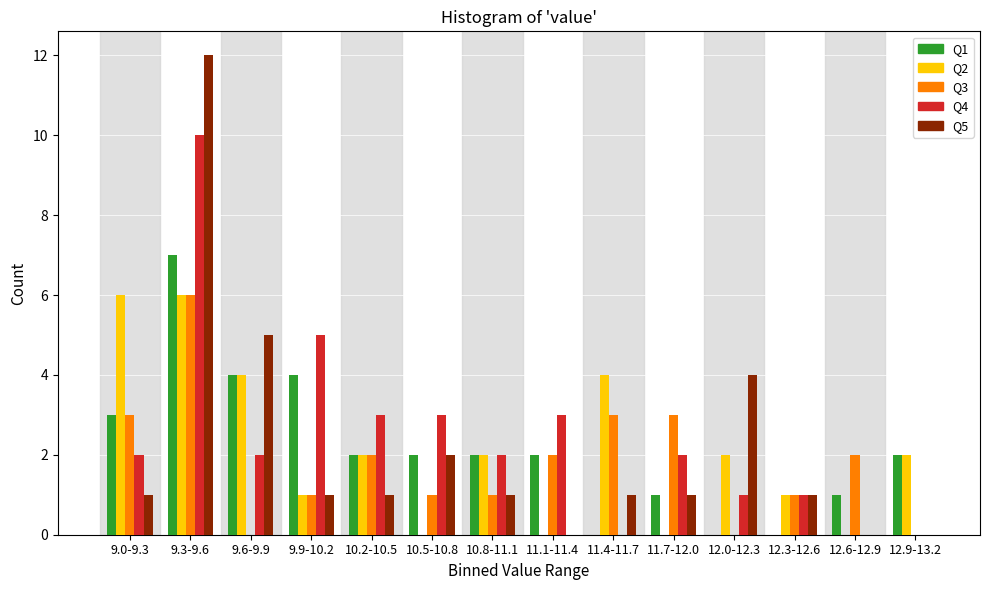

Between 11.4-11.7 and 12.3-12.6, which series saw the biggest shift?

Q2